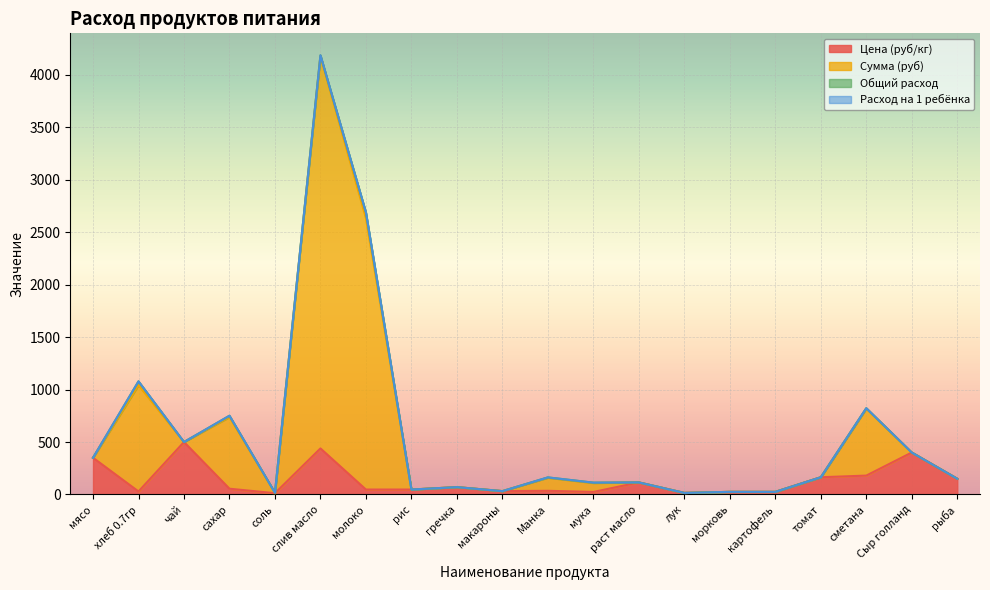

Which series has the largest total across all categories?

Сумма (руб)